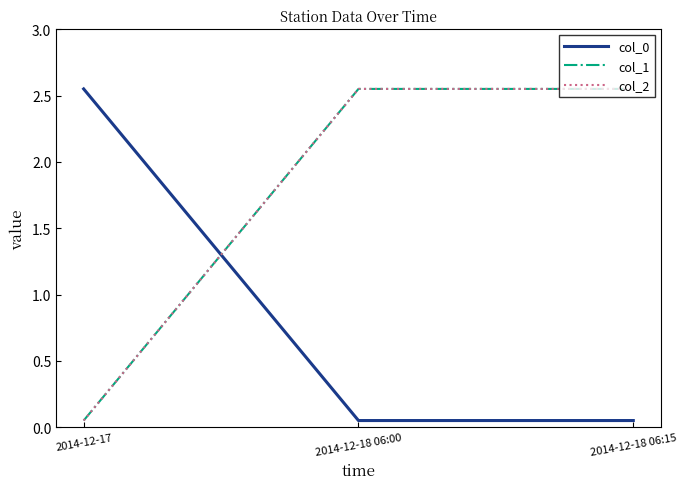

Where is col_2 nearest to the value 1?

2014-12-17